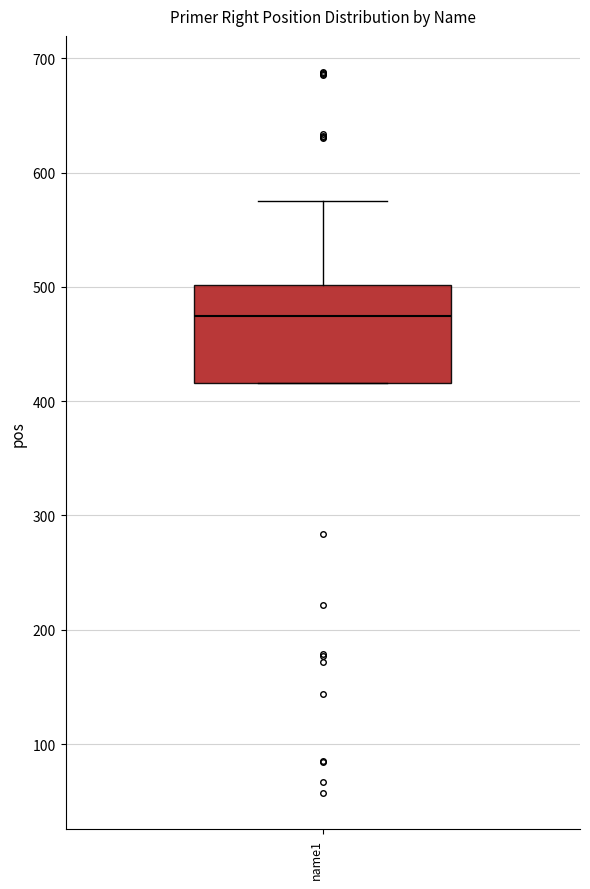

Read this box plot against the y-axis: the position of the median line, the range covered by the box, and the ends of both whiskers. The values are not printed on the chart, so give them approximately, as read against the axis.

median 470, box 420 to 500, whiskers 420 to 580